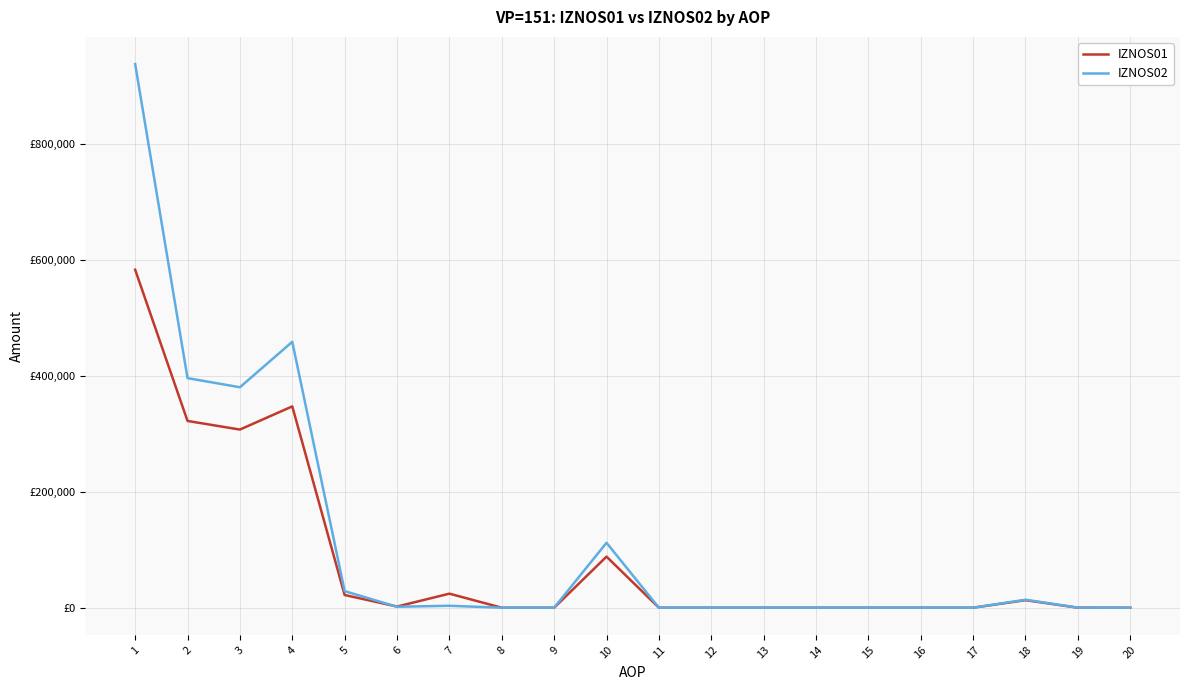

What are all the series names shown in the legend?

IZNOS01, IZNOS02